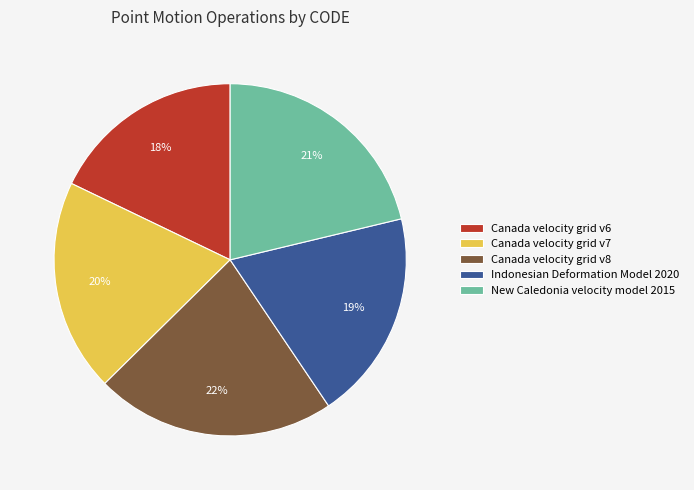

True or false: Indonesian Deformation Model 2020 accounts for 34% of the total.

False